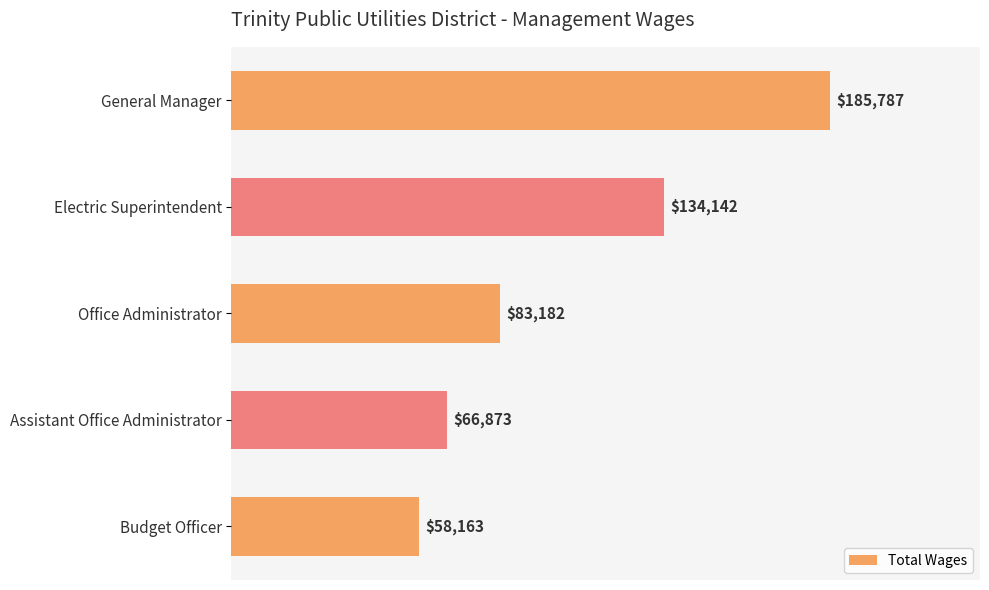

Reading top to bottom, what are all the values shown in this chart?

185787	134142	83182	66873	58163